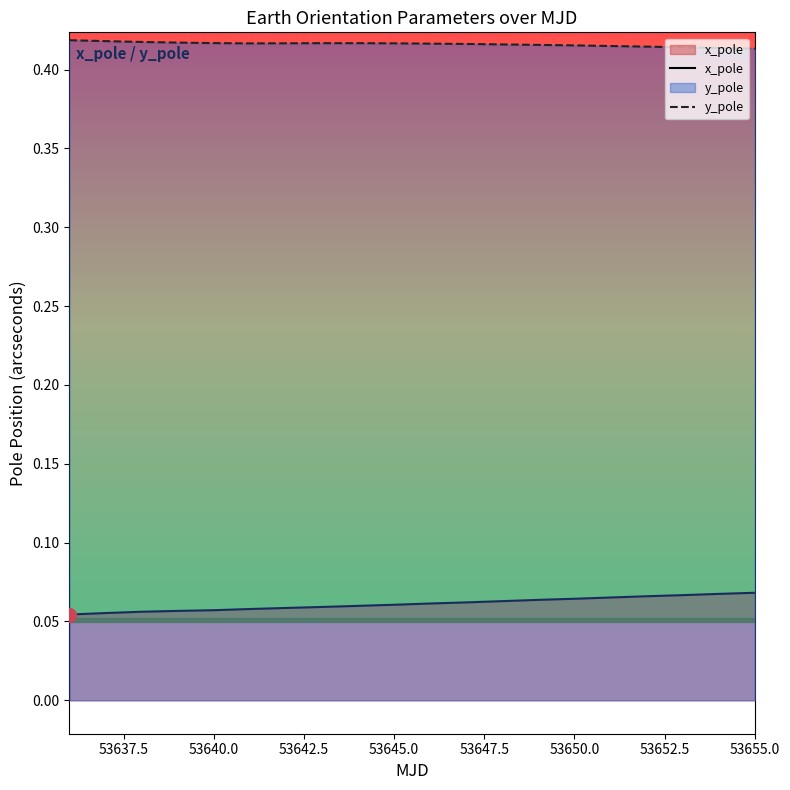

Rank the series by their maximum value, from highest to lowest.

y_pole, x_pole